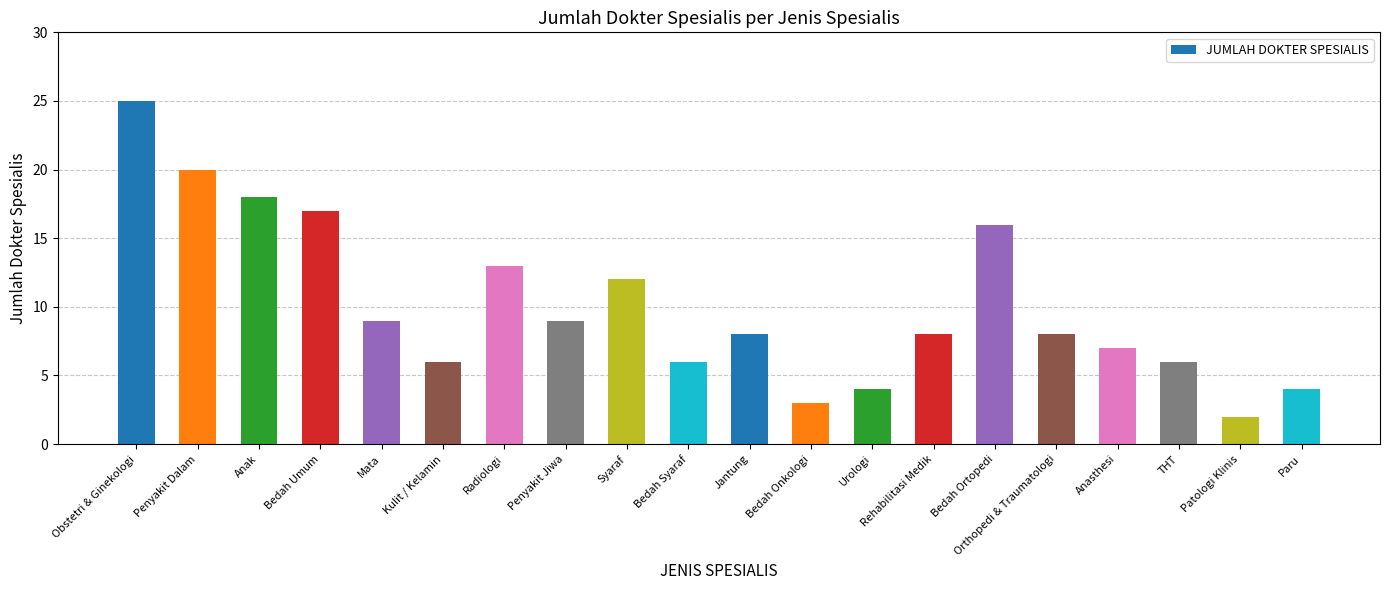

What position from the right is Kulit / Kelamin?

15